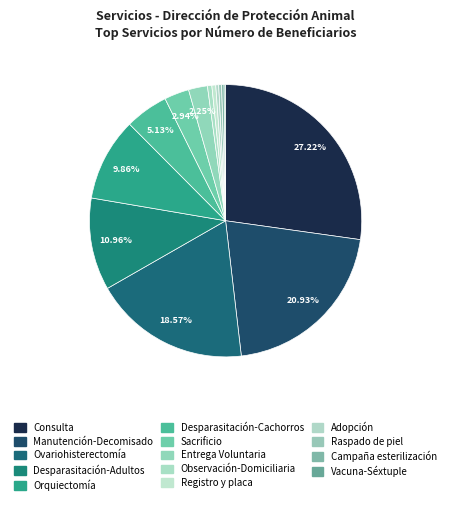

What percentage is the Manutención-Decomisado slice, to the nearest percent?

21%